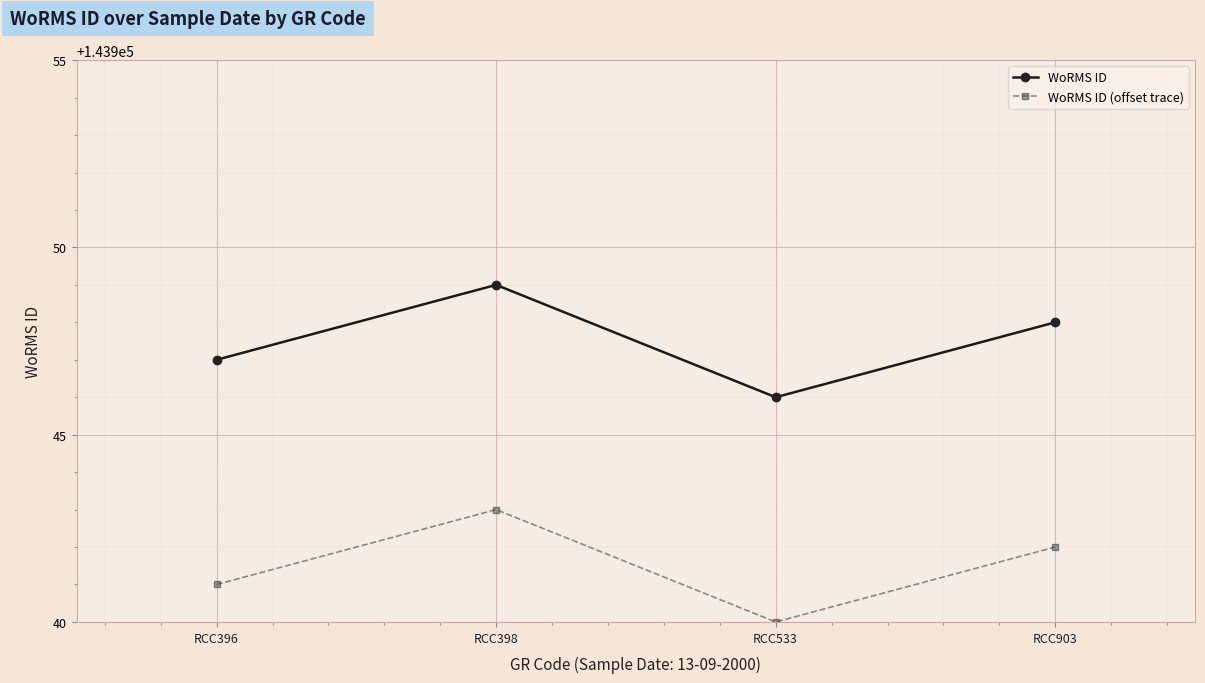

Where is WoRMS ID (offset trace) nearest to the value 143941?

RCC396